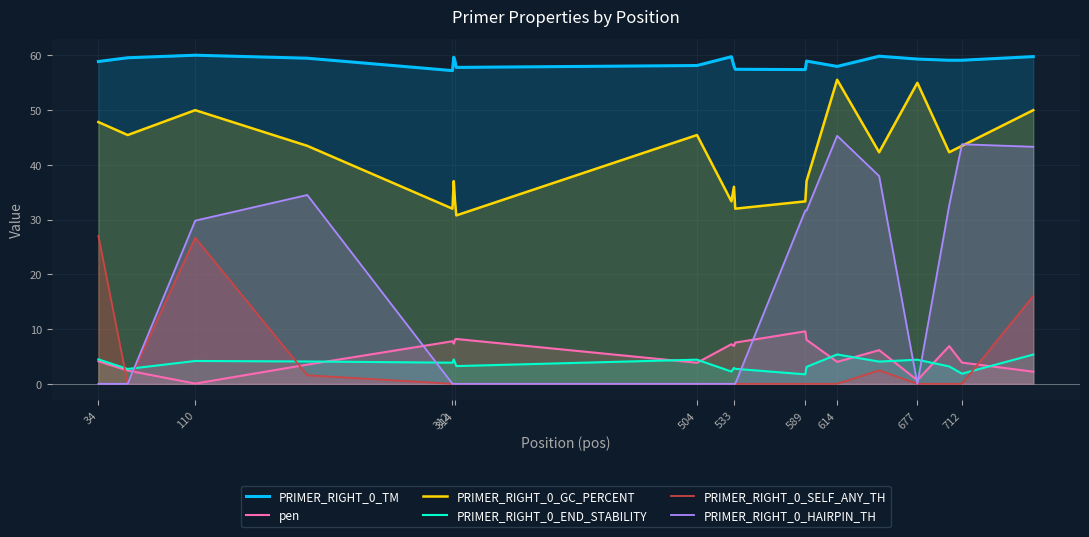

How many data points in PRIMER_RIGHT_0_END_STABILITY are above 3?

14